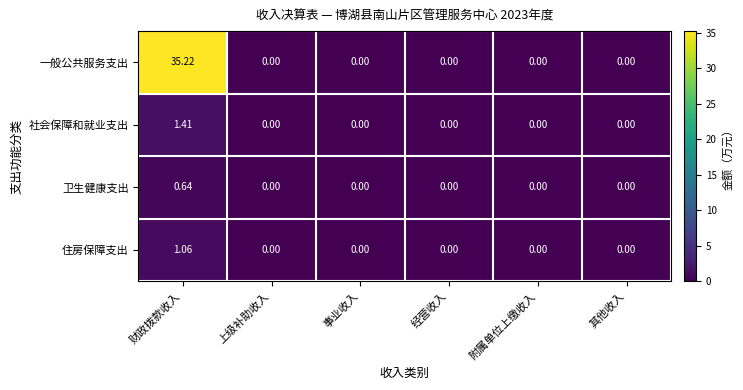

At how many categories does at least one series exceed 23?

1